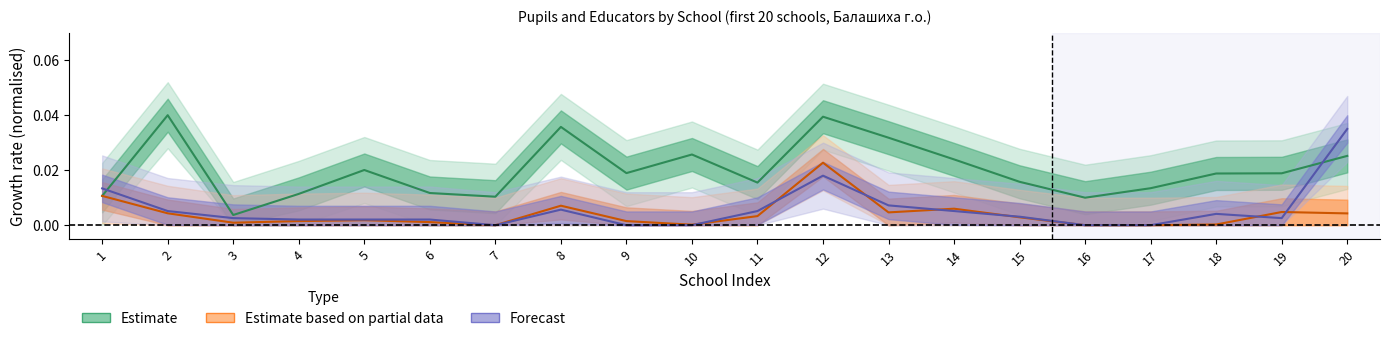

How many times do Estimate and Forecast cross each other?

2